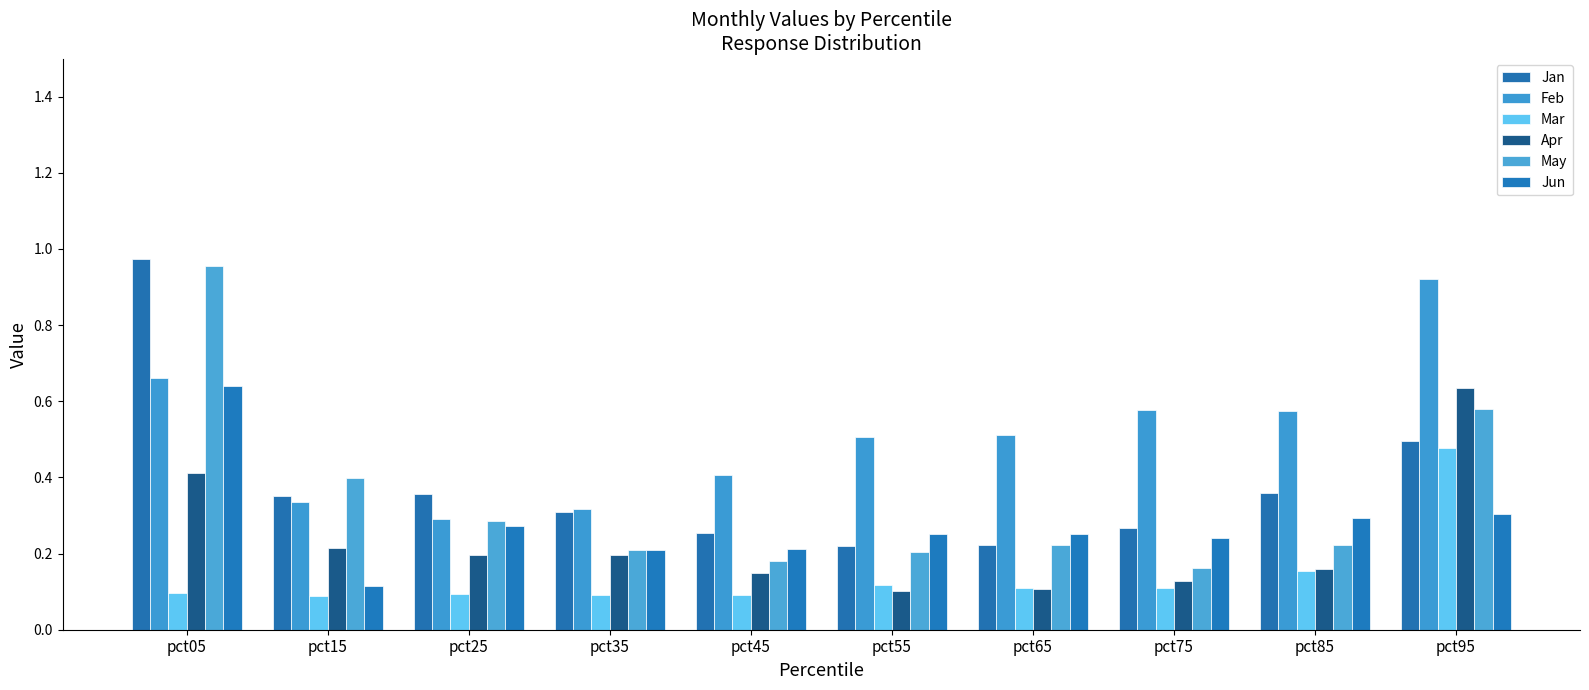

What is the difference between the highest and lowest values at pct35?

0.2